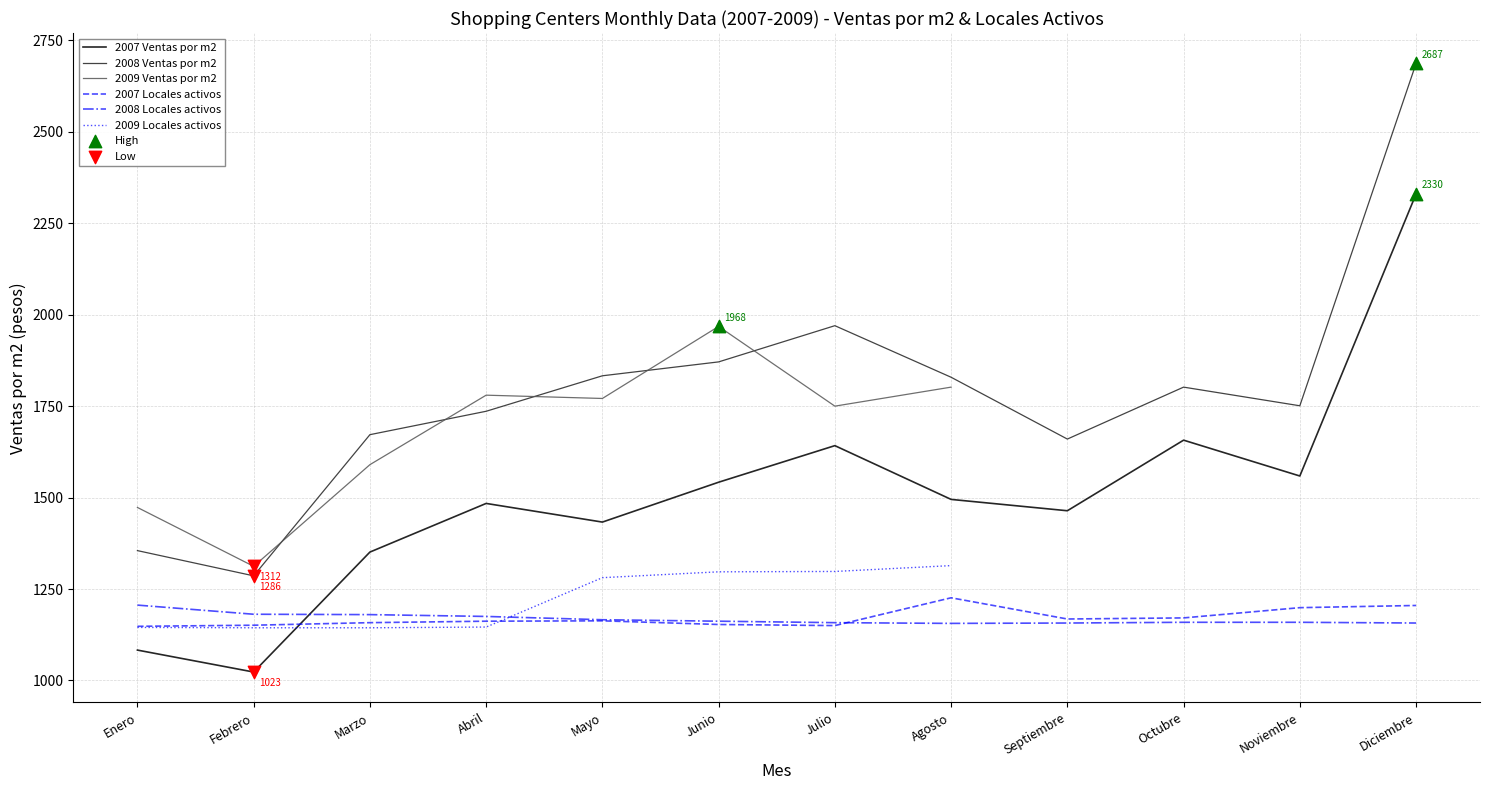

What are all the series names shown in the legend?

2007 Ventas por m2, 2008 Ventas por m2, 2009 Ventas por m2, 2007 Locales activos, 2008 Locales activos, 2009 Locales activos